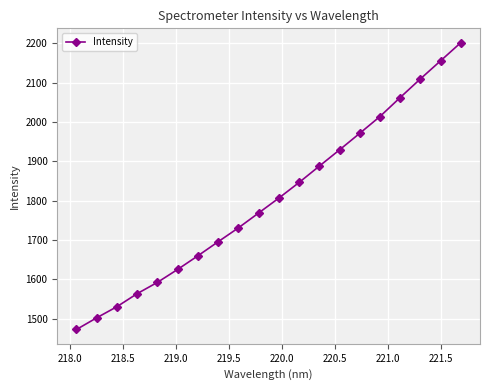

True or false: the data has more than 1 interior local peaks.

False